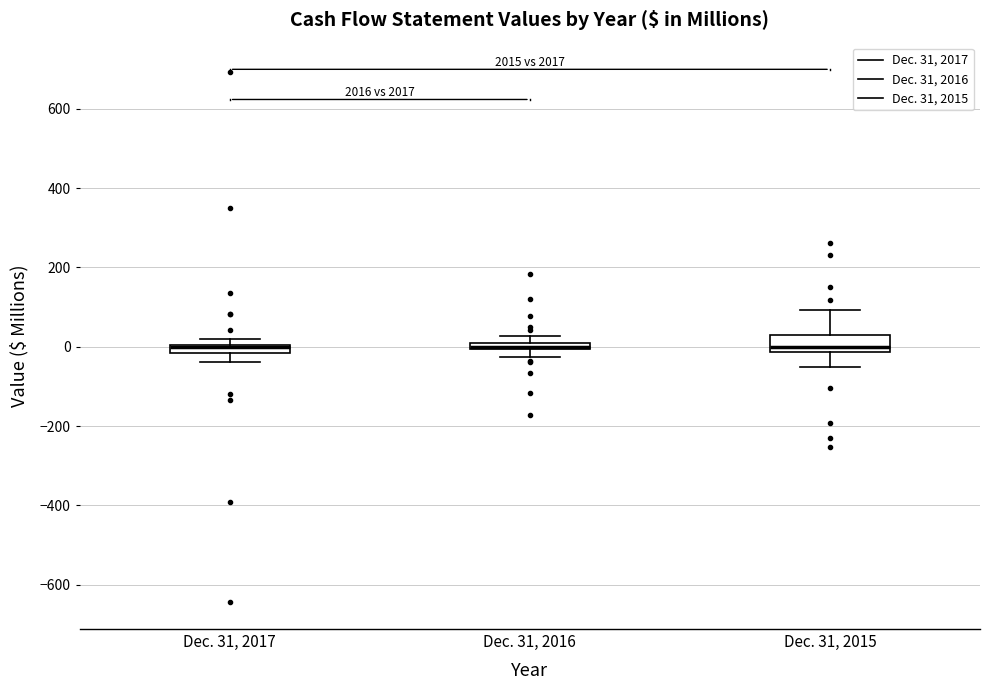

Comparing the boxes themselves (not the whiskers), which one is the tallest?

Dec. 31, 2015